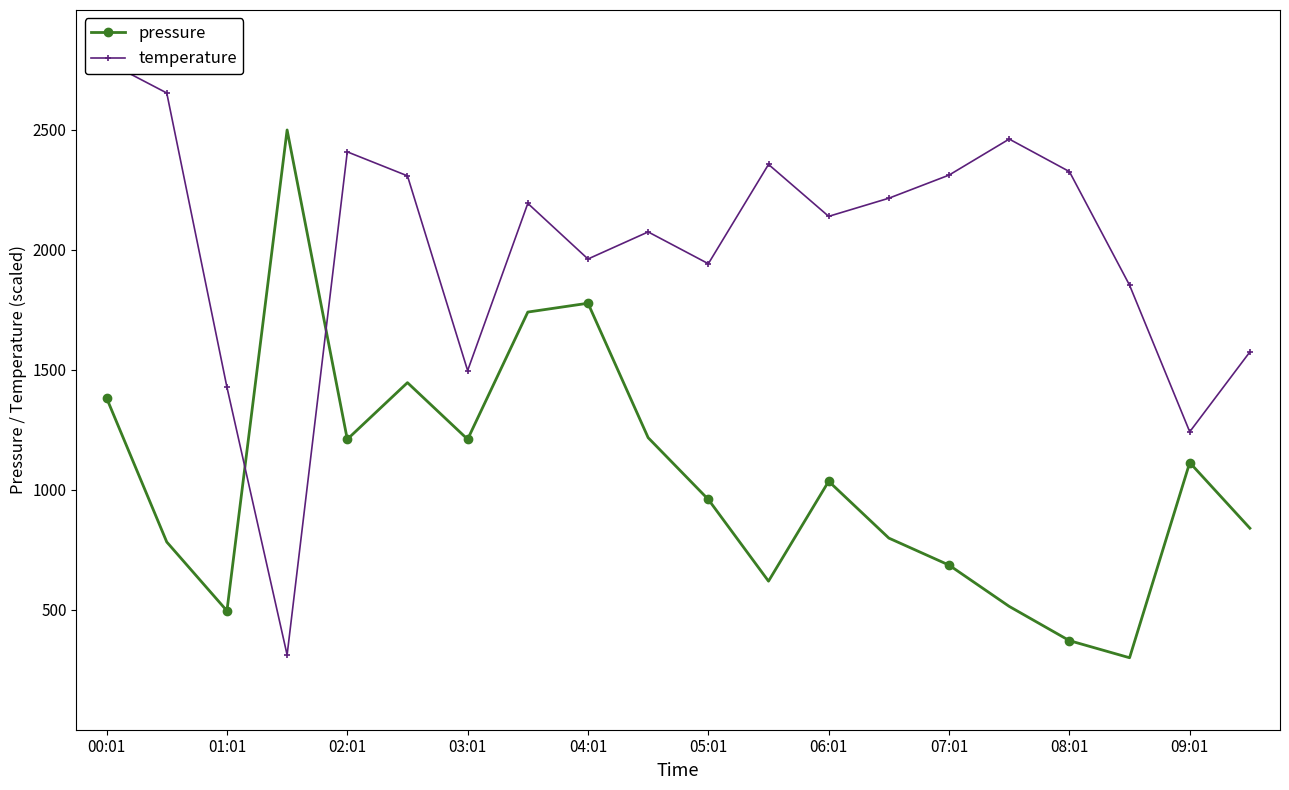

The value of temperature at 15 is 3497.4. True or false?

False